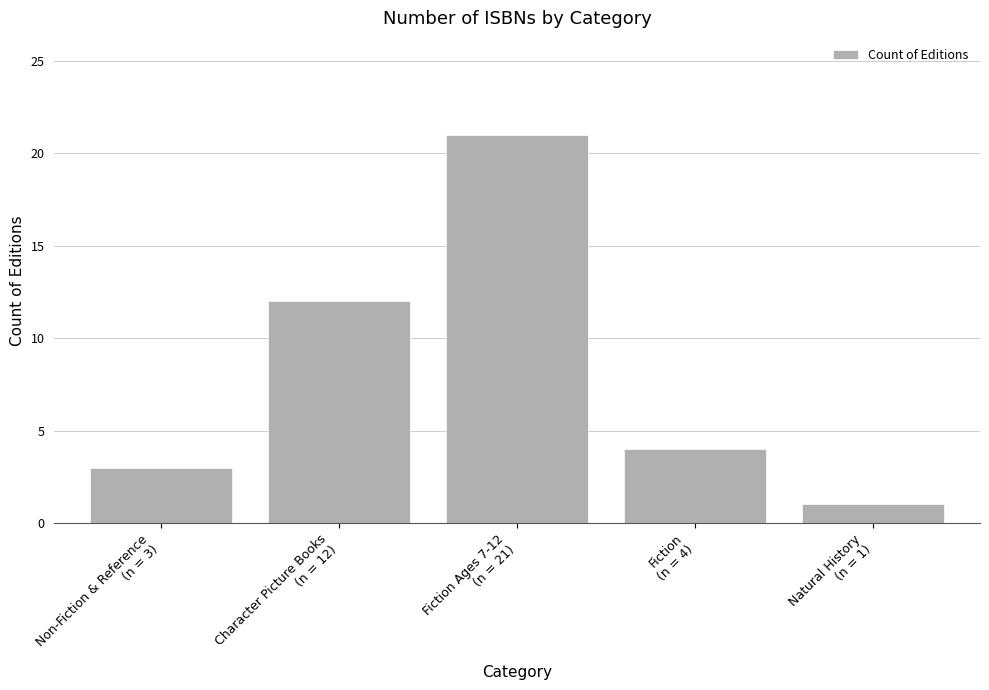

True or false: the data shows 2 at Fiction
(n = 4).

False